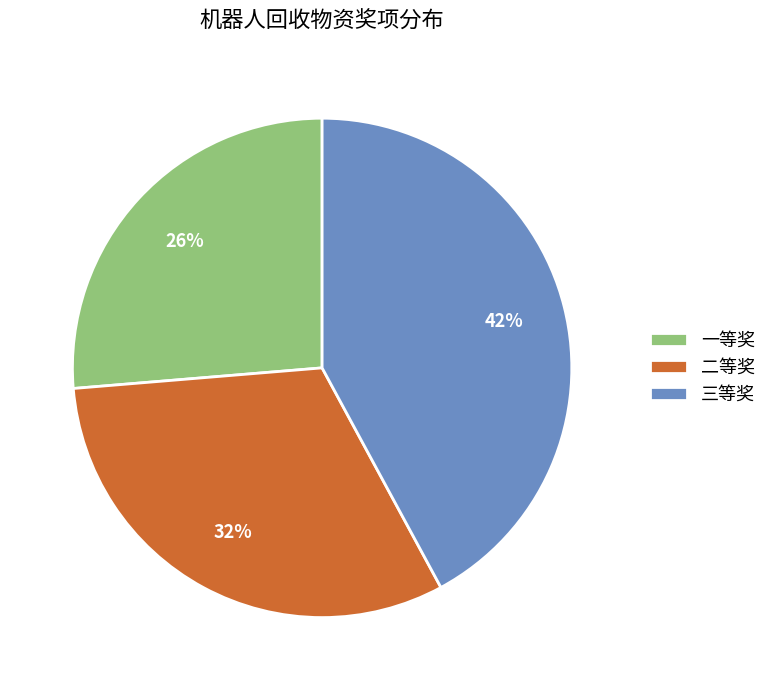

Does any single category account for the majority?

No